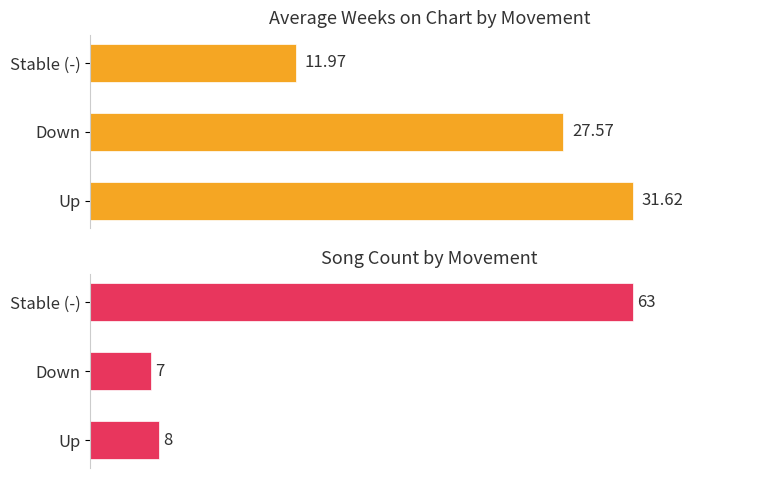

How many values in the Song Count series are below 8?

1